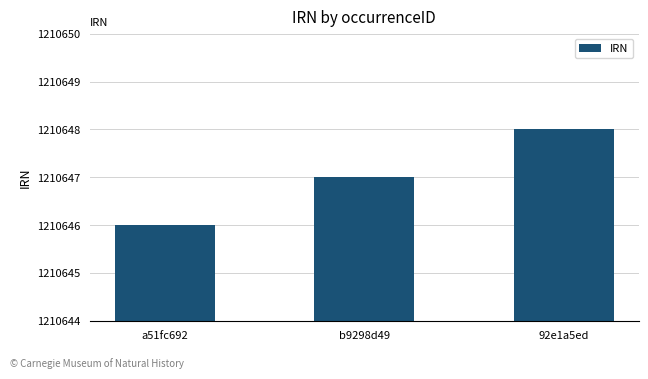

Rank the categories by value from lowest to highest.

a51fc692, b9298d49, 92e1a5ed